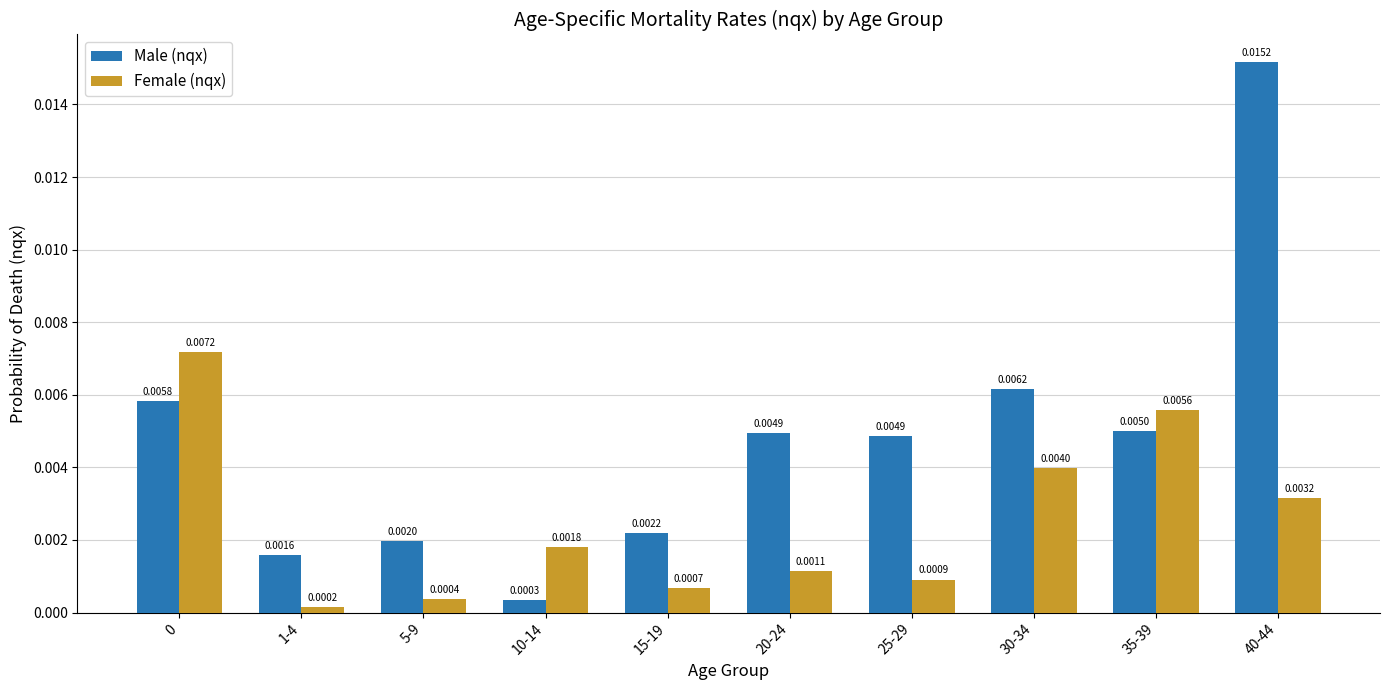

List the series in order of their peak value, lowest first.

Female (nqx), Male (nqx)